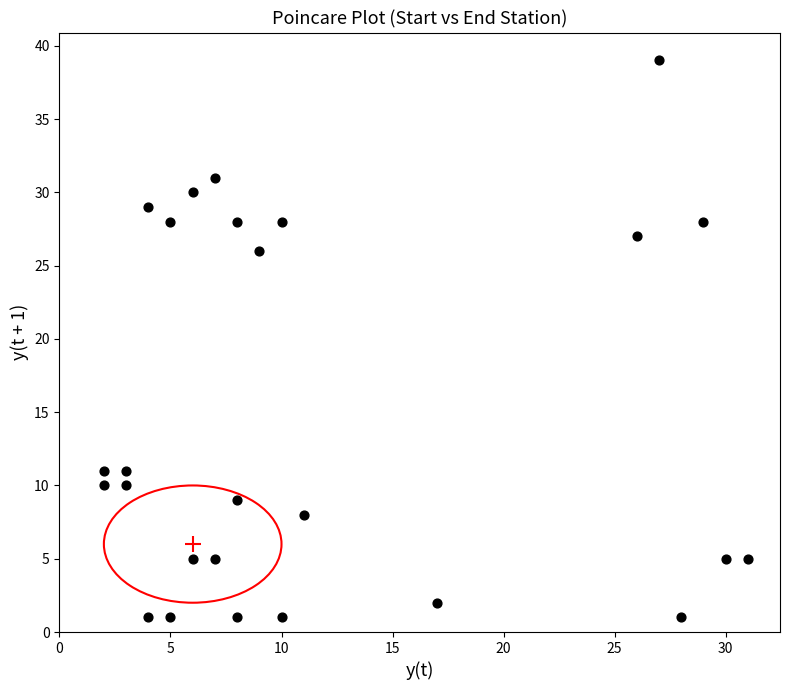

What is the range of X values (max minus min)?

29